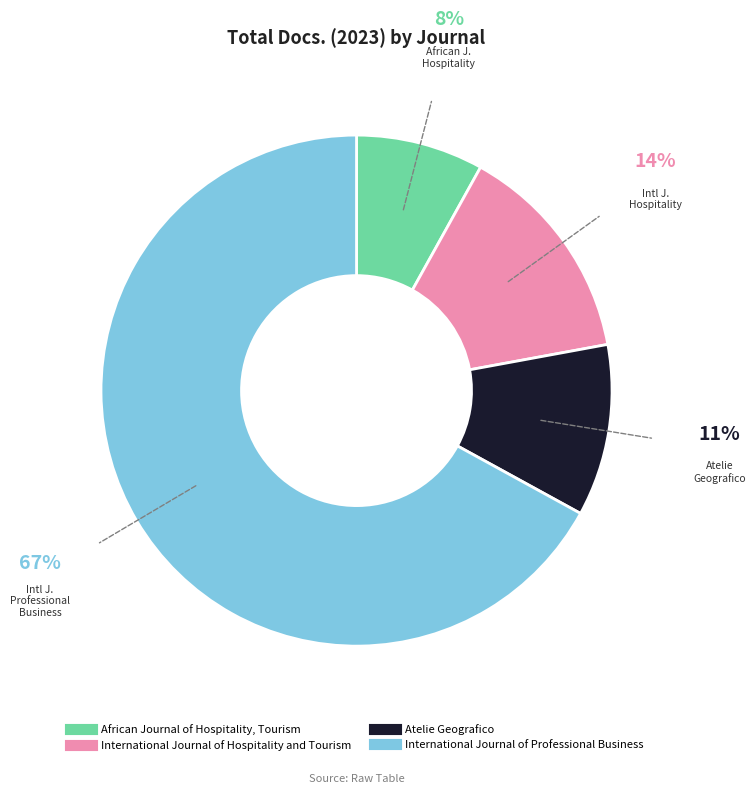

The African Journal of Hospitality, Tourism slice represents 8% of the pie. True or false?

True